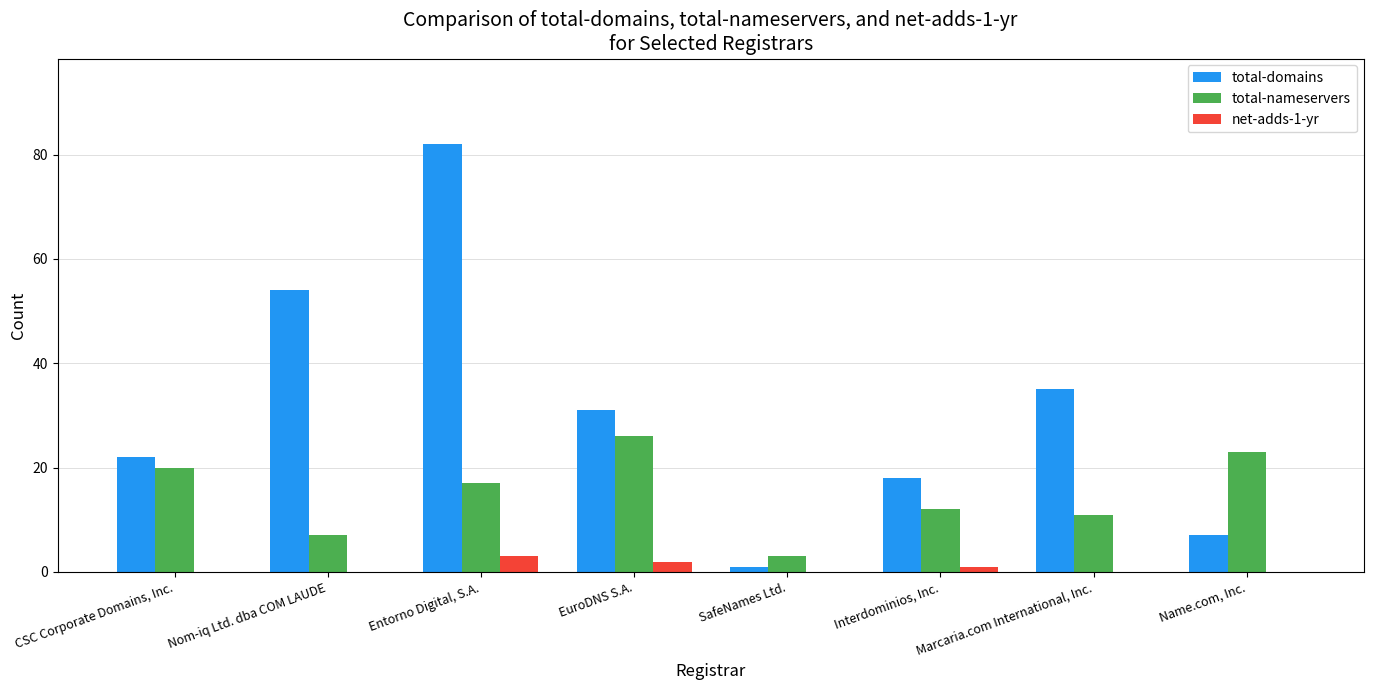

Which series has the widest spread of values?

total-domains